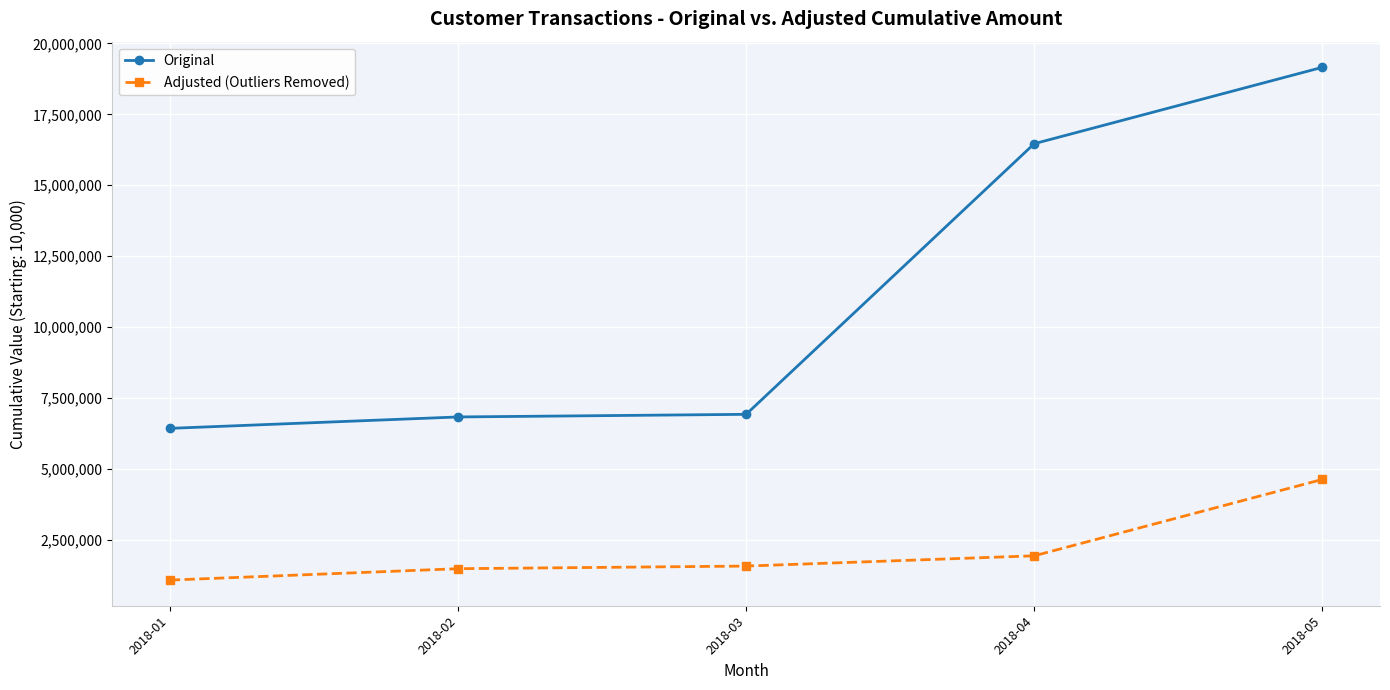

What is the lowest value of the Adjusted (Outliers Removed) series?

1068401